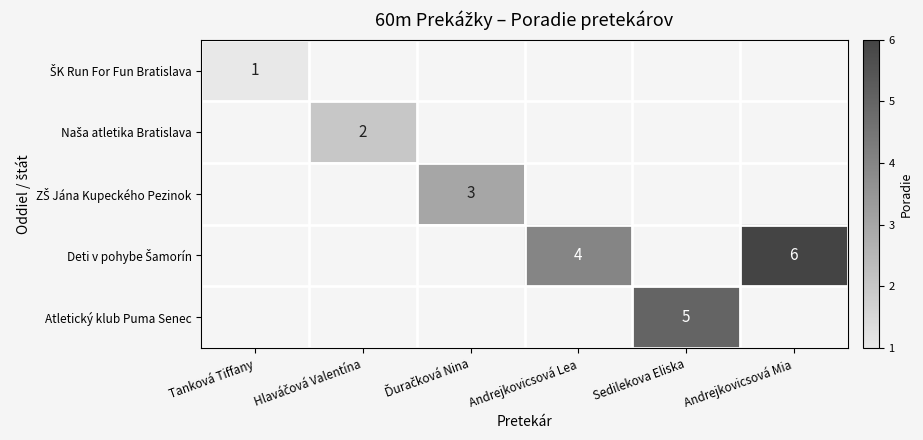

Which label corresponds to the smallest value in the chart?

Tanková Tiffany